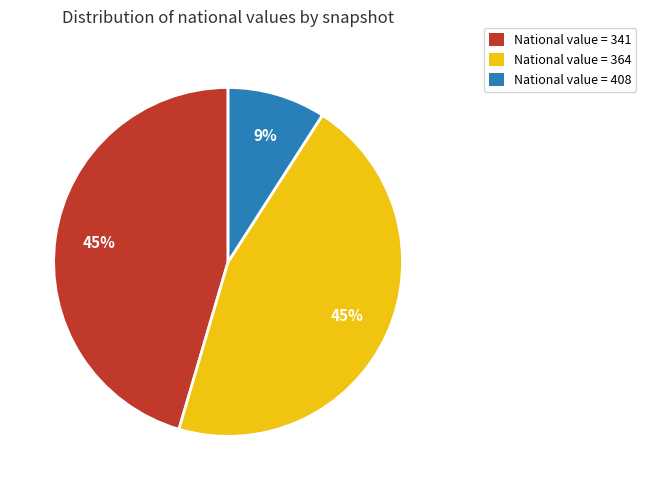

Is there a majority slice in this chart?

No